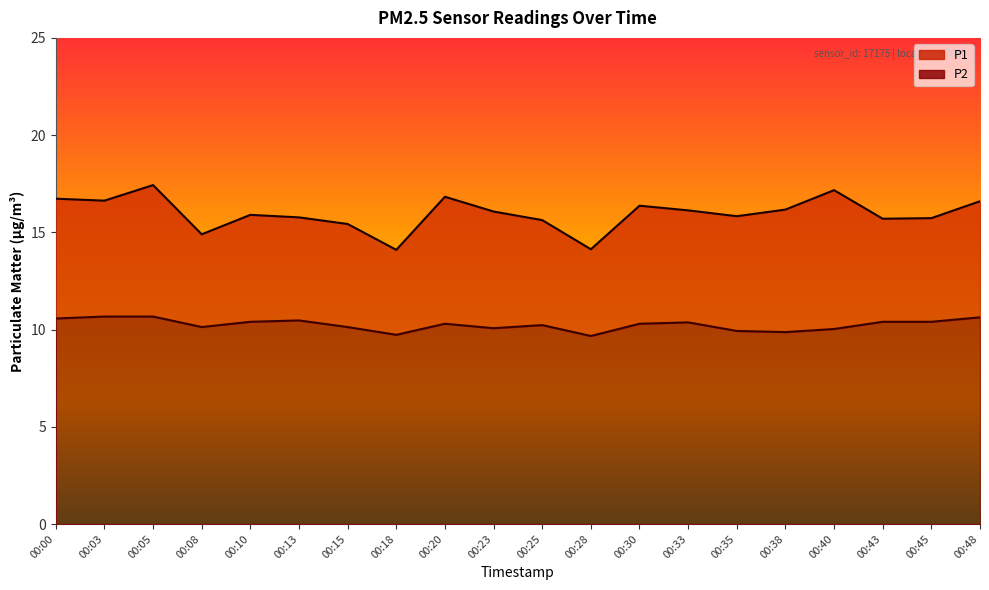

What is the approximate value of P1 at 00:40?

17.2